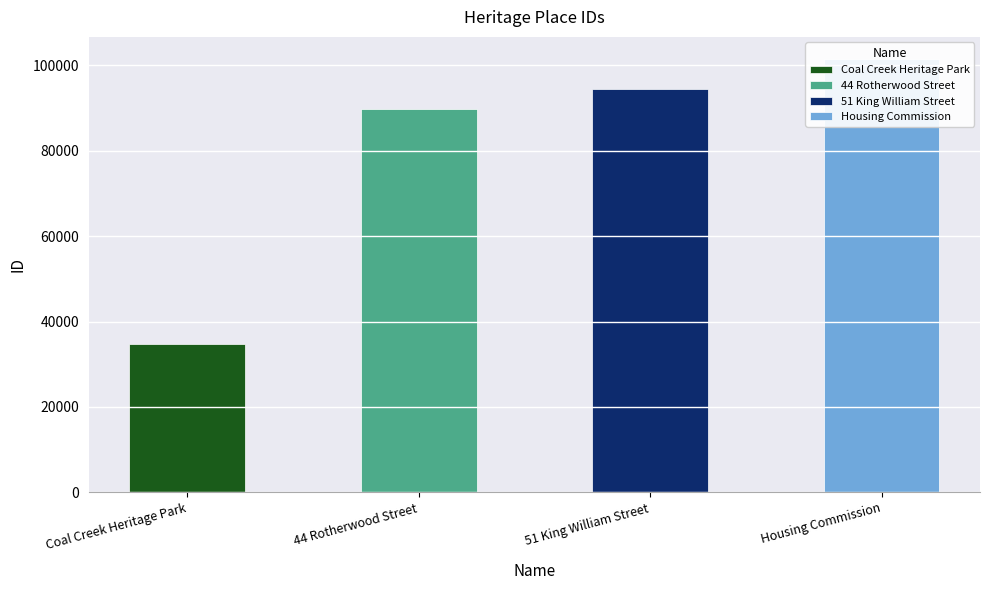

Reading left to right, what are all the values shown in this chart?

34770	89915	94436	101615